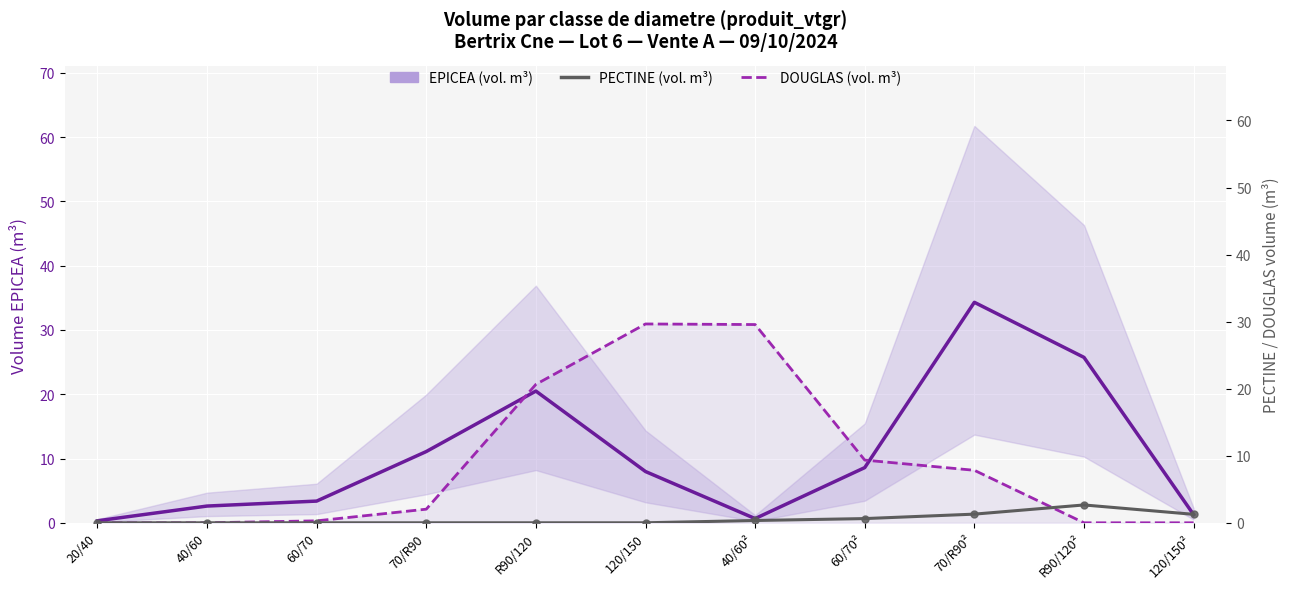

Is the value of EPICEA at 60/70² greater than the value of PECTINE at 20/40?

Yes